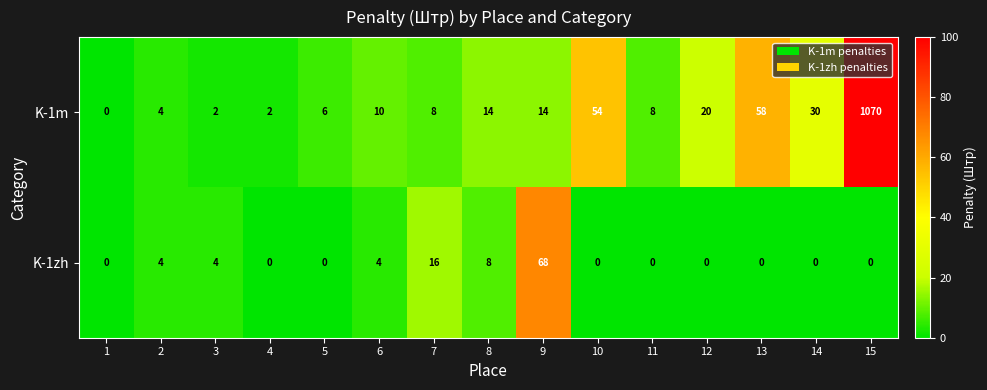

Reading left to right, extract all data points from this chart.

K-1m: 1=0	2=4	3=2	4=2	5=6	6=10	7=8	8=14	9=14	10=54	11=8	12=20	13=58	14=30	15=1070
K-1zh: 1=0	2=4	3=4	4=0	5=0	6=4	7=16	8=8	9=68	10=0	11=0	12=0	13=0	14=0	15=0